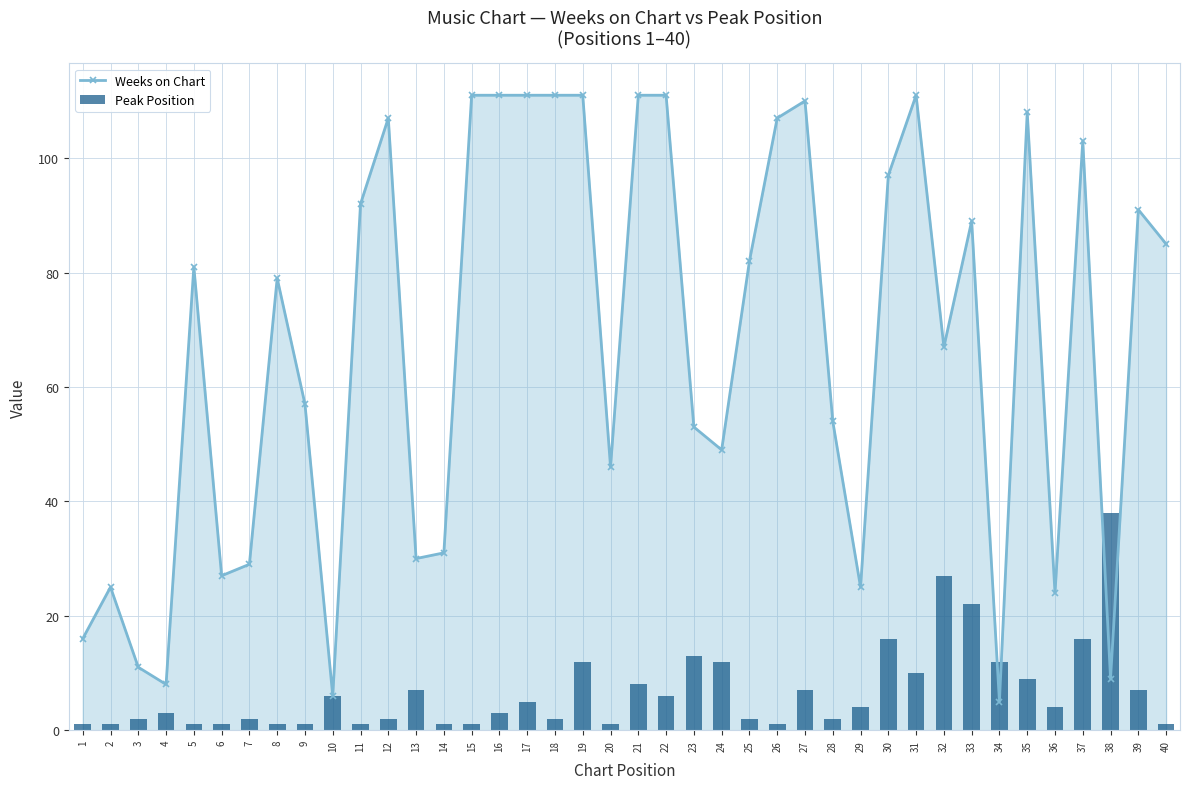

Reading left to right, transcribe all the data shown in this chart.

Weeks on Chart: 16	25	11	8	81	27	29	79	57	6	92	107	30	31	111	111	111	111	111	46	111	111	53	49	82	107	110	54	25	97	111	67	89	5	108	24	103	9	91	85
Peak Position: 1	1	2	3	1	1	2	1	1	6	1	2	7	1	1	3	5	2	12	1	8	6	13	12	2	1	7	2	4	16	10	27	22	12	9	4	16	38	7	1